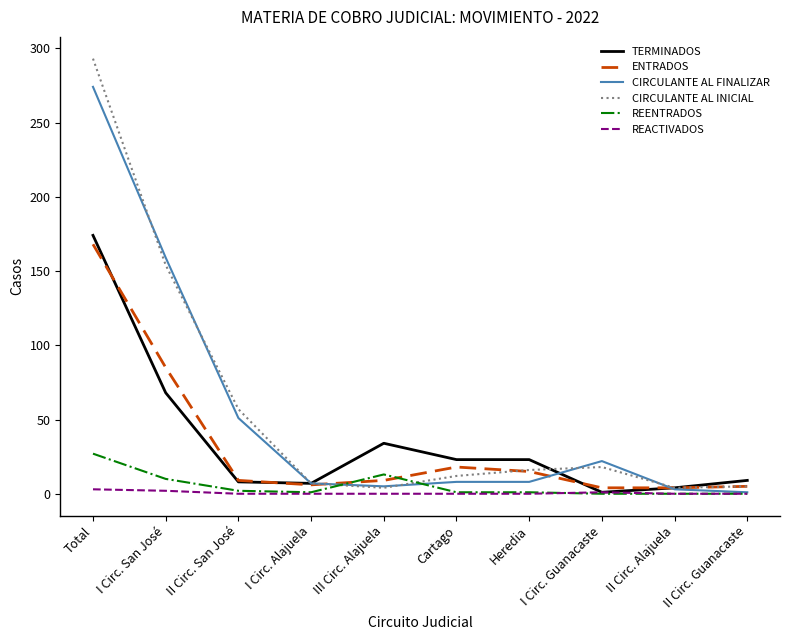

Between II Circ. San José and II Circ. Guanacaste, which series saw the biggest shift?

CIRCULANTE AL INICIAL